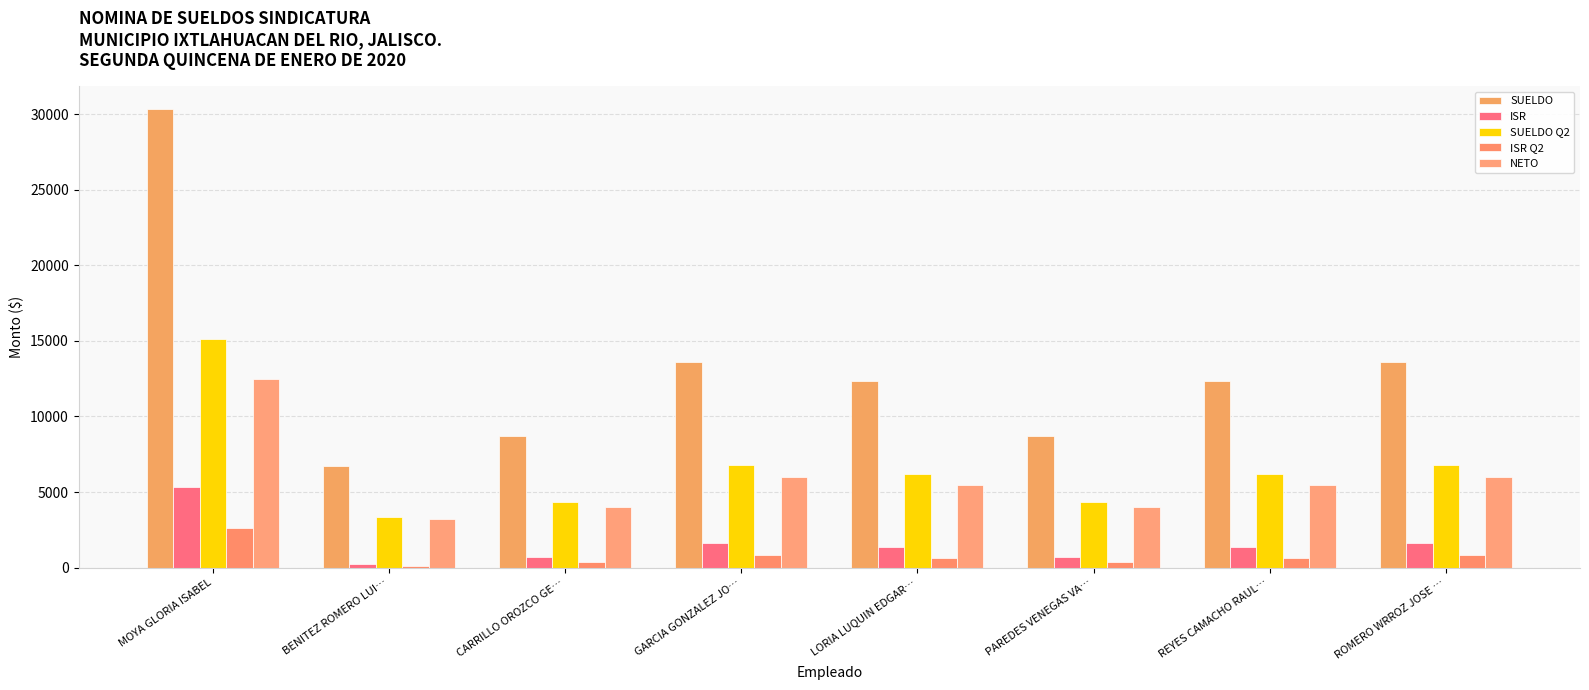

Reading right to left, transcribe all the data shown in this chart.

SUELDO: 13614.6	12343.0	8705.1	12343.0	13614.6	8705.1	6733.1	30313.0
ISR: 1614.6	1343.0	705.1	1343.0	1614.6	705.1	233.1	5313.0
SUELDO Q2: 6807.3	6171.5	4352.6	6171.5	6807.3	4352.6	3366.6	15156.5
ISR Q2: 807.3	671.5	352.6	671.5	807.3	352.6	116.6	2656.5
NETO: 6000.0	5500.0	4000.0	5500.0	6000.0	4000.0	3250.0	12500.0